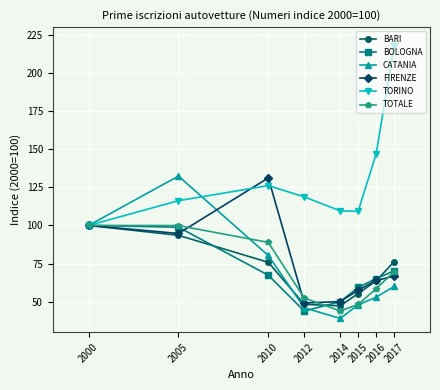

The BOLOGNA series shows 27.1 at 2012. True or false?

False